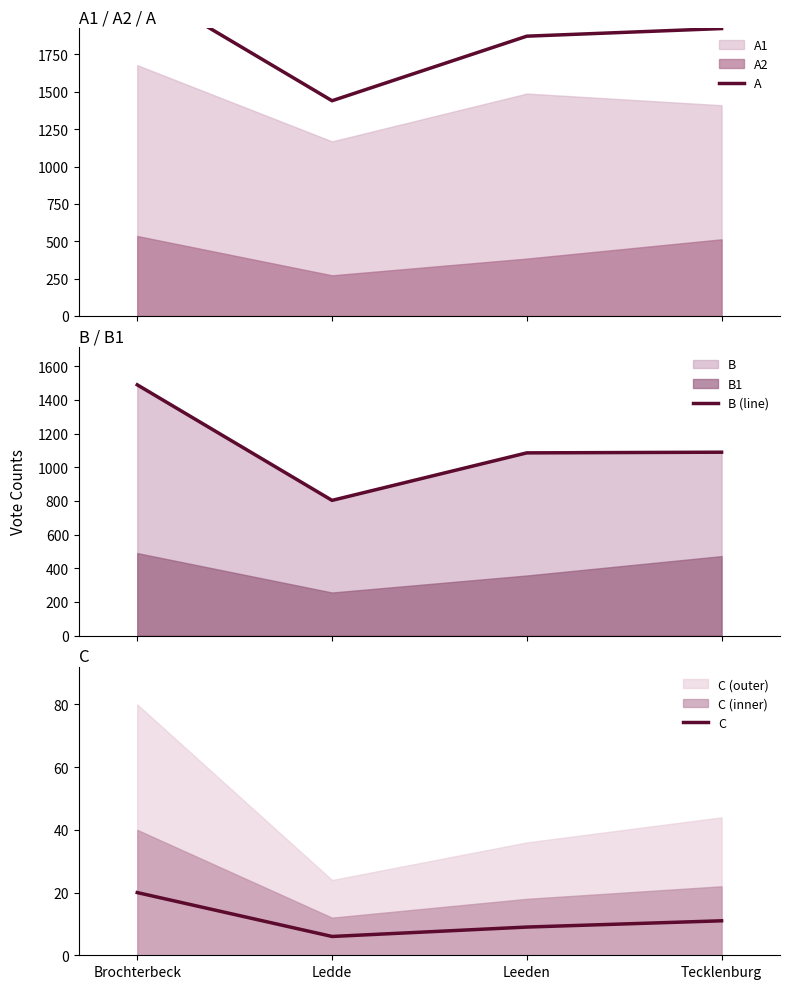

Is the value of A at Tecklenburg greater than the value of B (line) at Brochterbeck?

Yes